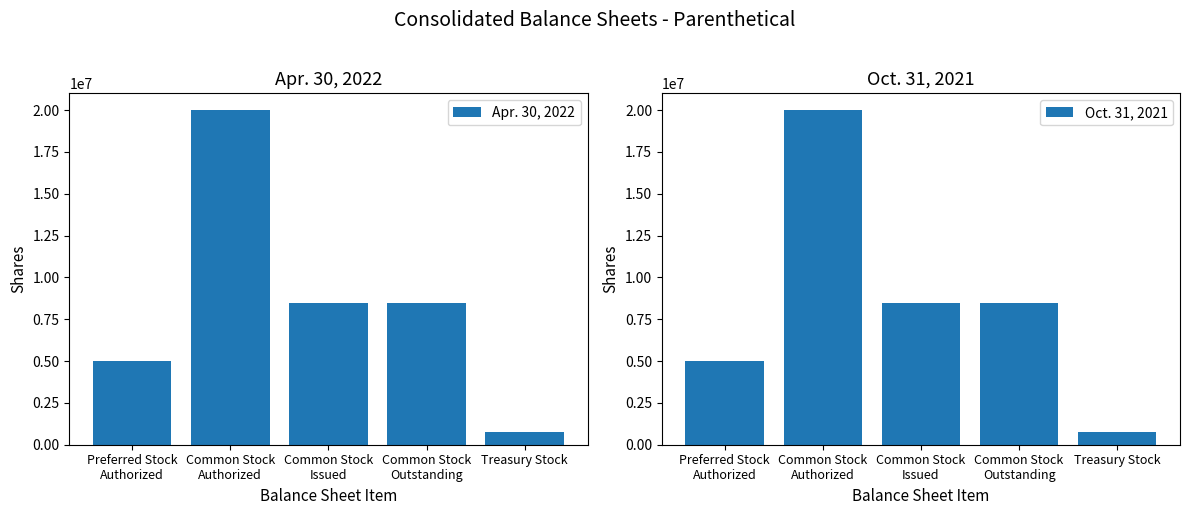

At which category is the sum across all series the highest?

Common Stock
Authorized